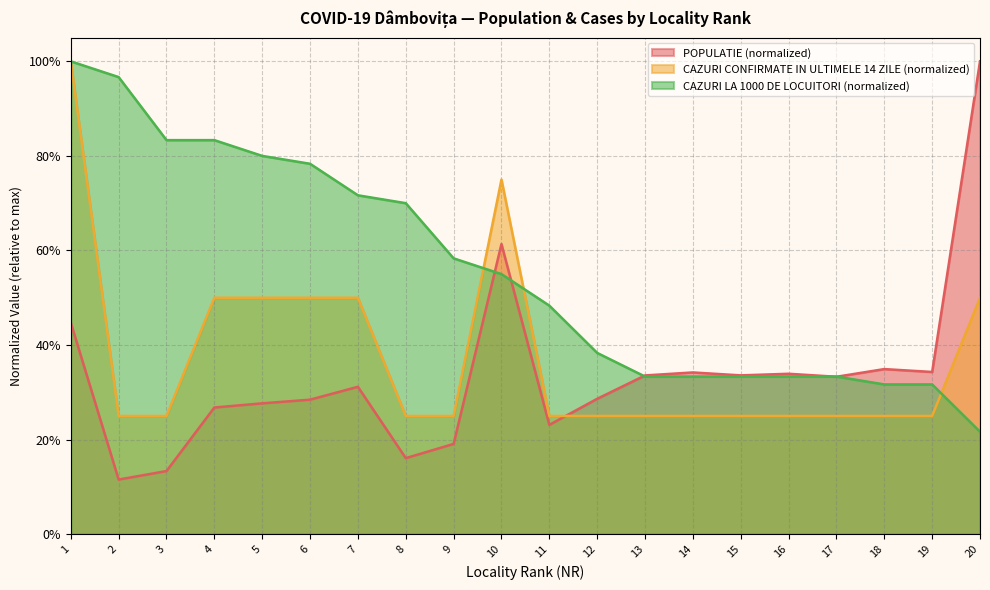

What are all the series names shown in the legend?

POPULATIE (normalized), CAZURI CONFIRMATE IN ULTIMELE 14 ZILE (normalized), CAZURI LA 1000 DE LOCUITORI (normalized)